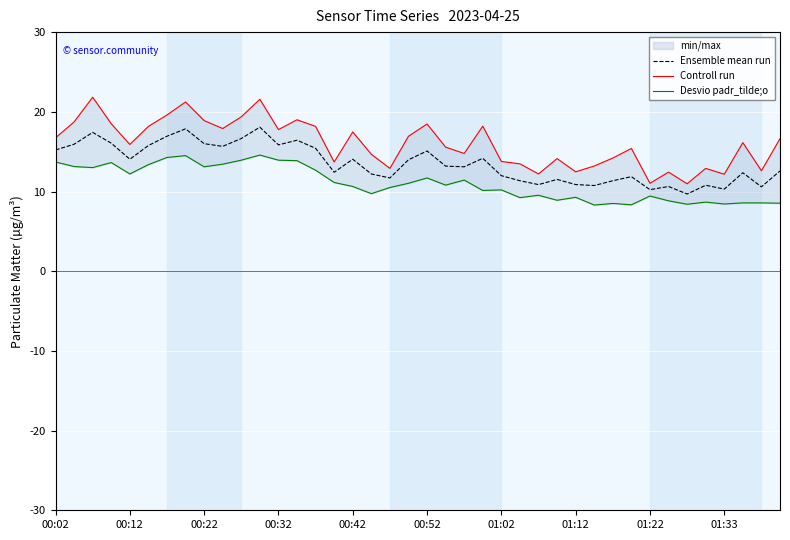

Reading right to left, transcribe all the data shown in this chart.

Ensemble mean run: 12.6	10.6	12.3	10.3	10.8	9.7	10.6	10.2	11.9	11.3	10.8	10.9	11.5	10.9	11.4	12.0	14.2	13.1	13.2	15.1	14.0	11.7	12.2	14.1	12.4	15.4	16.4	15.8	18.1	16.6	15.7	16.0	17.9	16.9	15.8	14.1	16.1	17.4	15.9	15.2
Controll run: 16.6	12.6	16.1	12.2	12.9	11.0	12.4	11.0	15.4	14.2	13.2	12.5	14.1	12.2	13.5	13.8	18.2	14.8	15.6	18.5	16.9	12.9	14.7	17.5	13.7	18.2	19.0	17.8	21.6	19.4	17.9	18.9	21.2	19.6	18.2	15.9	18.5	21.8	18.7	16.7
Desvio padr_tilde;o: 8.5	8.6	8.6	8.4	8.7	8.4	8.8	9.4	8.3	8.5	8.3	9.3	8.9	9.5	9.2	10.2	10.1	11.4	10.8	11.7	11.0	10.5	9.7	10.6	11.1	12.7	13.9	13.9	14.6	13.9	13.4	13.1	14.5	14.3	13.4	12.2	13.6	13.0	13.1	13.7